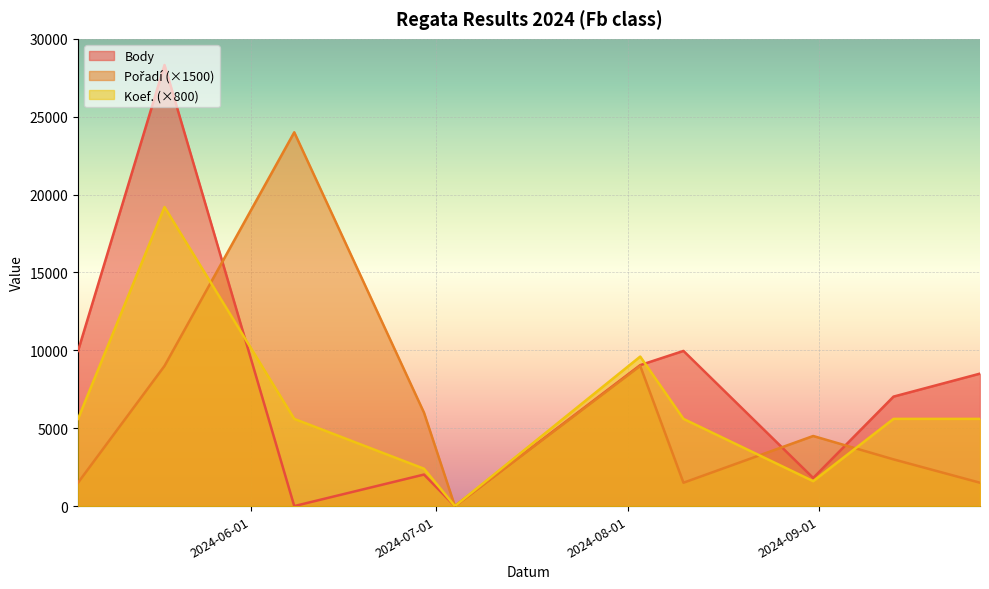

Which category has the highest value in the Pořadí series?

2024-06-08